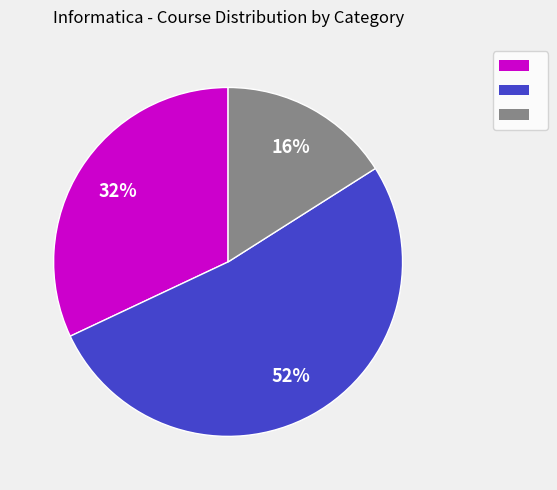

Is there any slice that represents more than half of the pie?

Yes